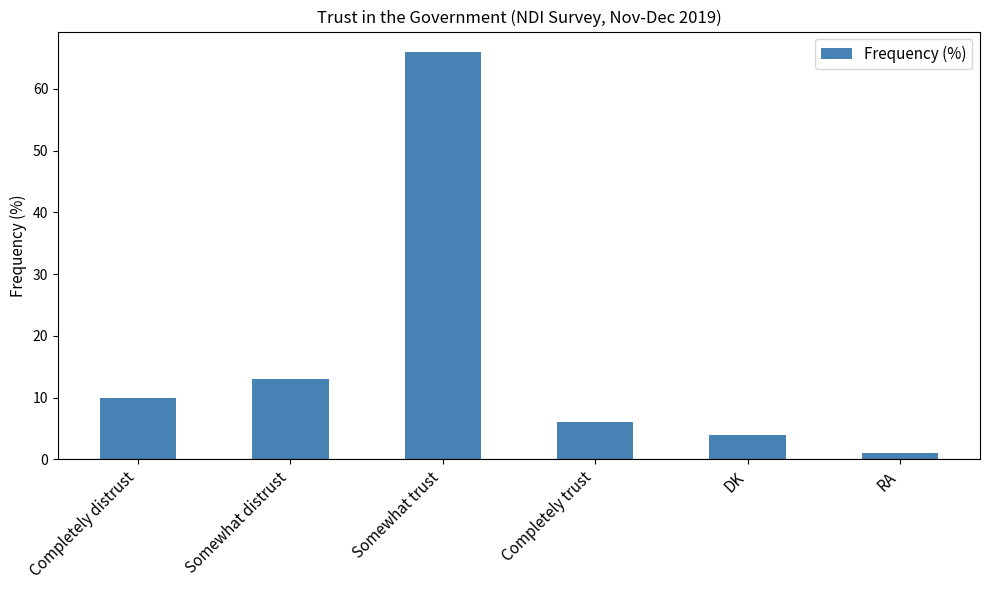

List the labels in order of value, smallest first.

RA, DK, Completely trust, Completely distrust, Somewhat distrust, Somewhat trust